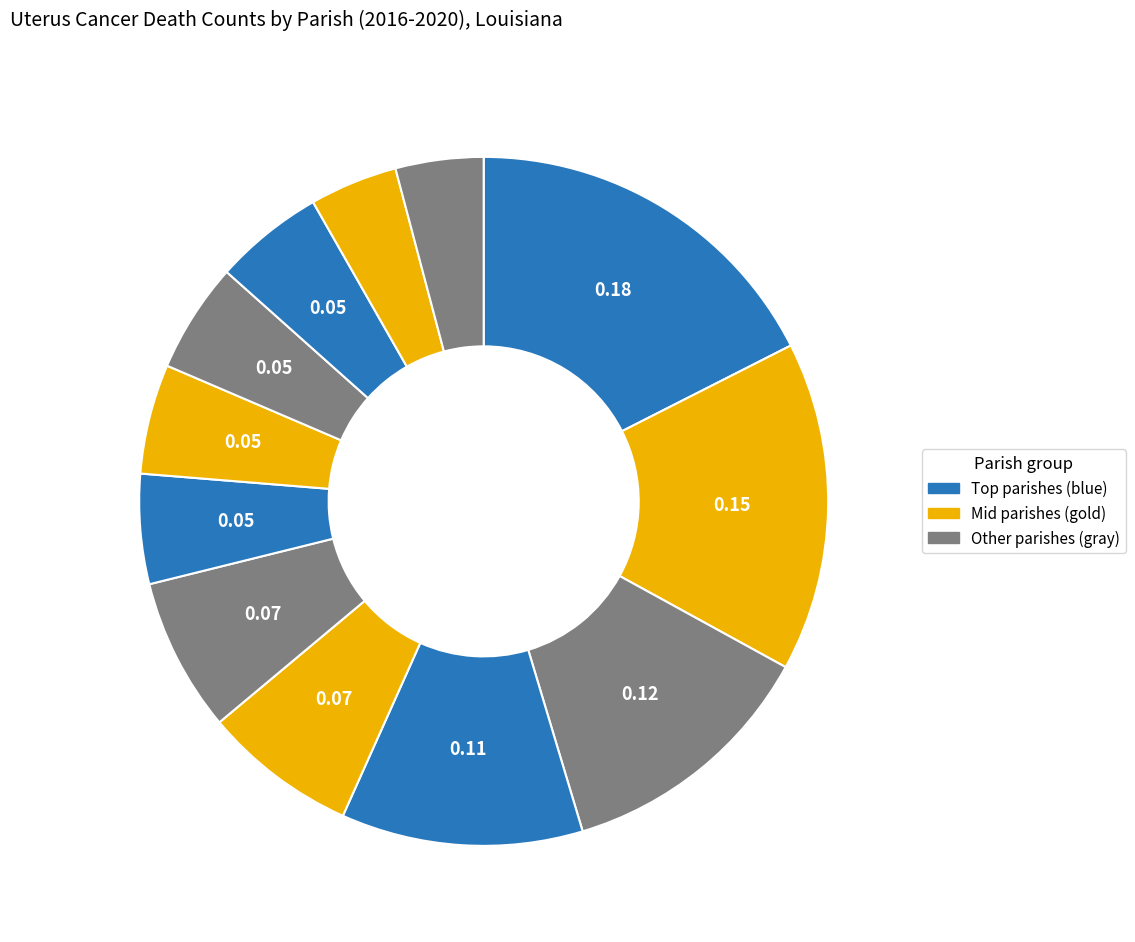

How many slices are in this pie chart?

12